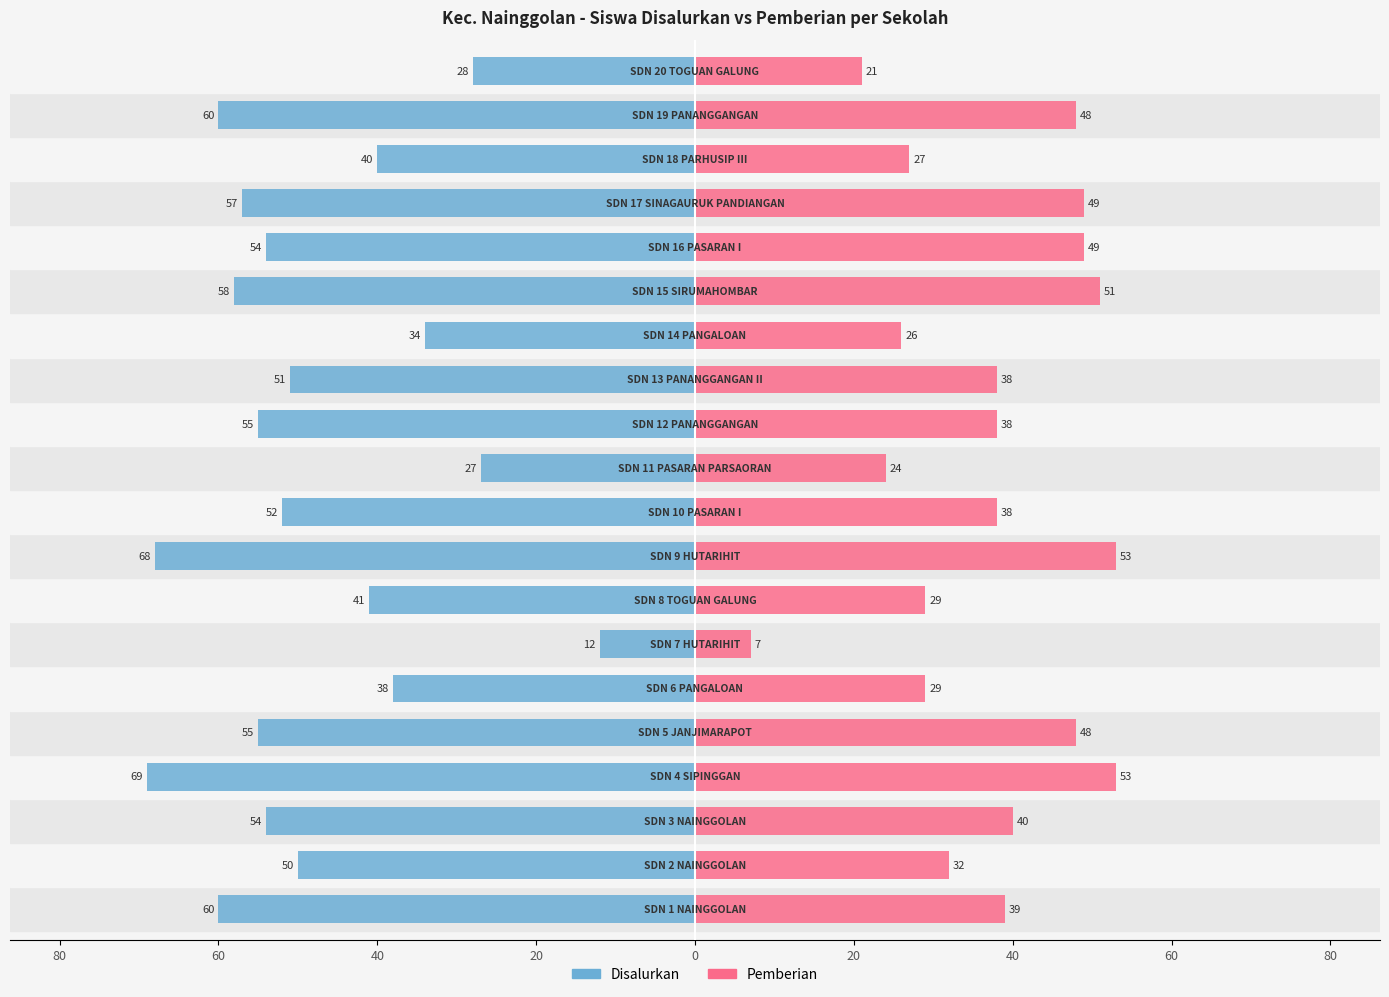

Does the chart contain stacked bars?

No